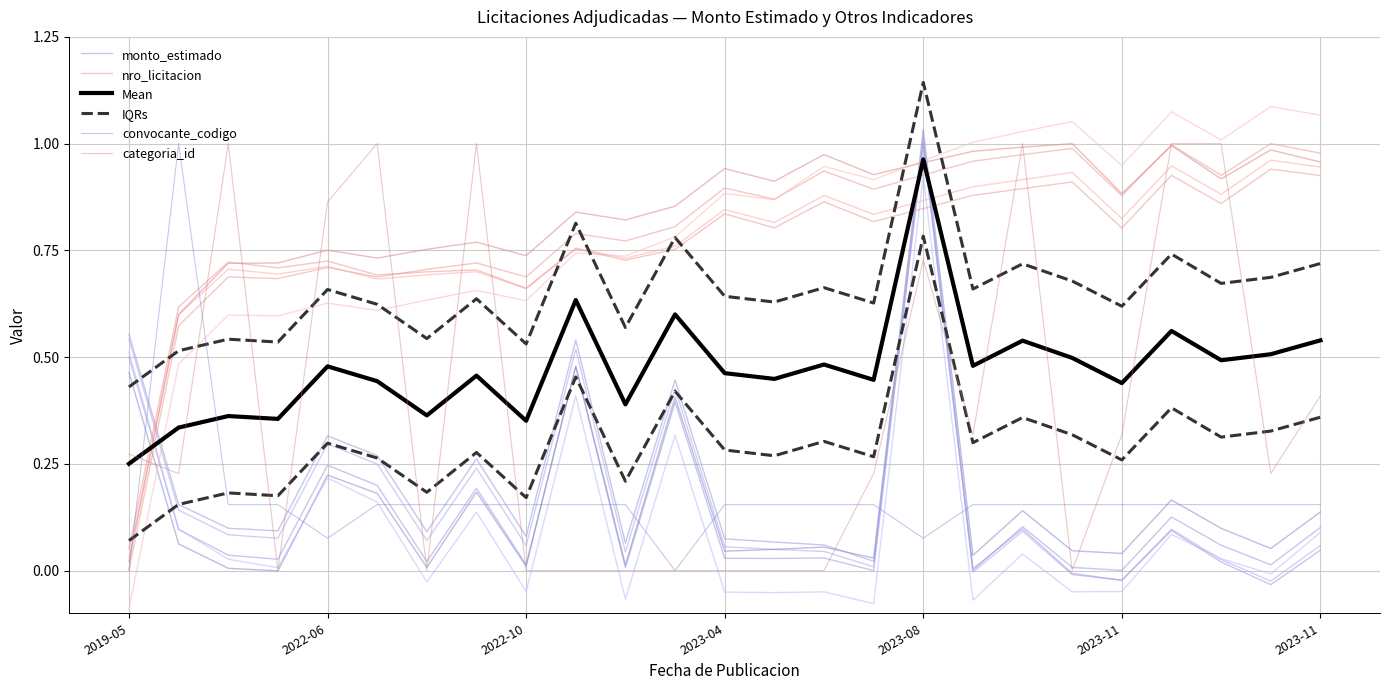

List the series in order of their peak value, highest first.

IQRs, monto_estimado, nro_licitacion, convocante_codigo, categoria_id, Mean